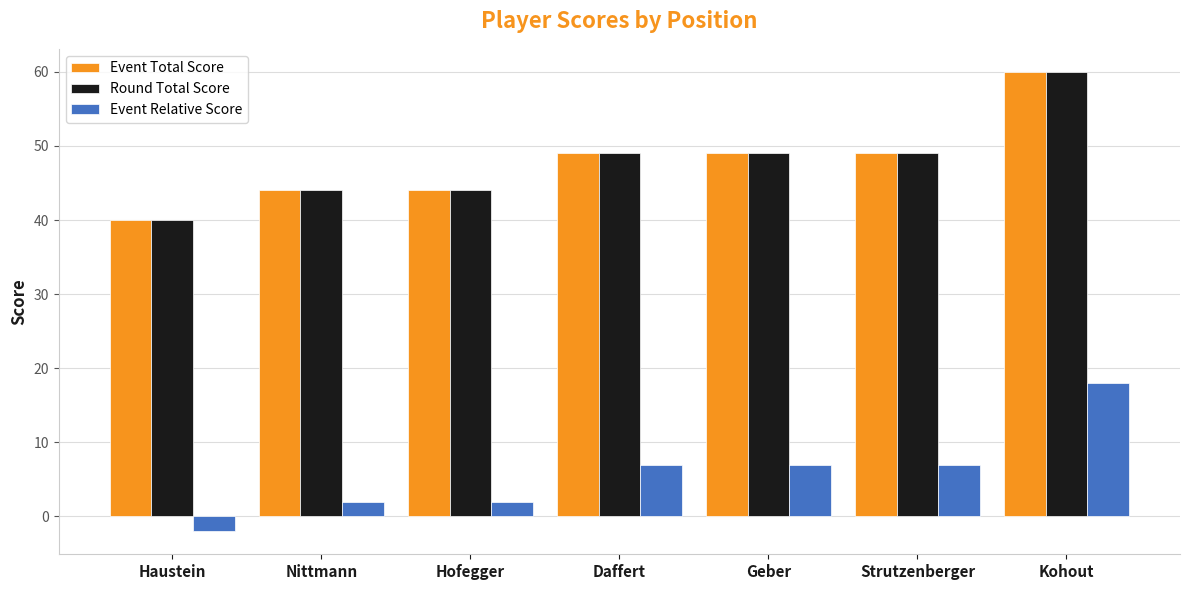

What is the sum of the Round Total Score values at Haustein and Nittmann?

84